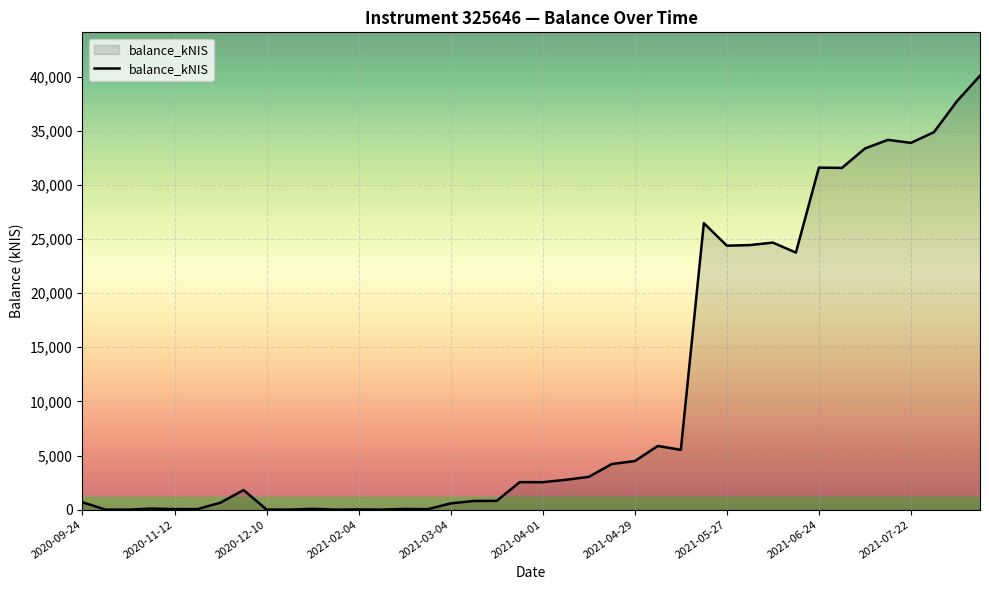

What is the maximum value shown in the chart?

40085.4